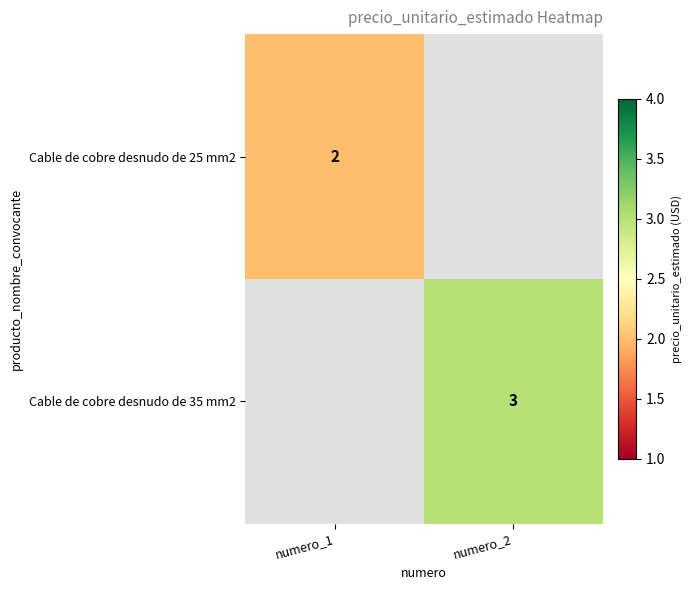

Which category has the highest value across all series?

numero_2